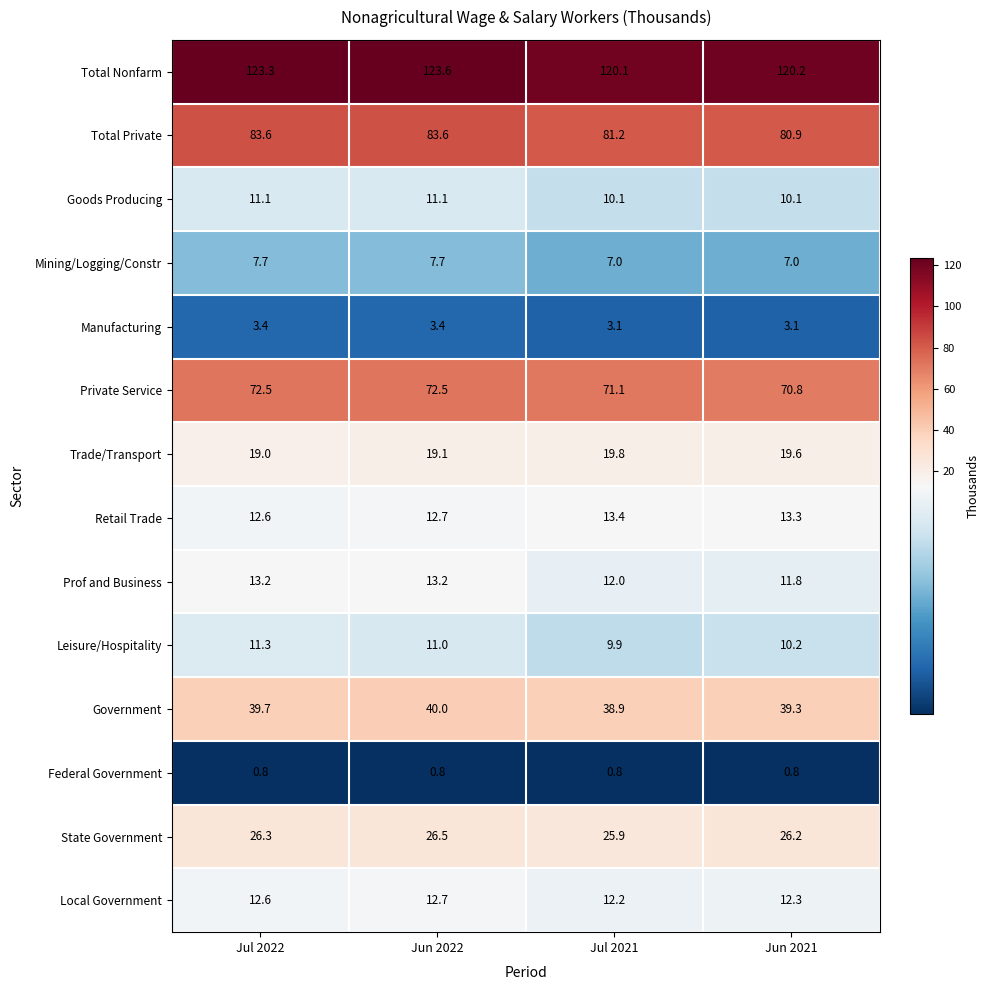

What is the total value across all series at Jun 2021?

425.6